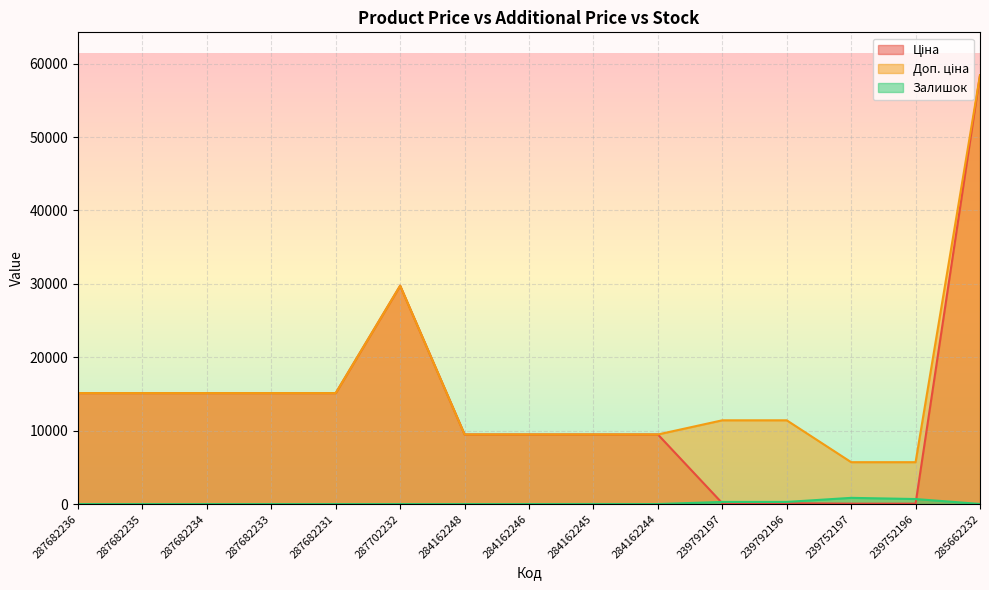

Which series has the largest total across all categories?

Доп. ціна